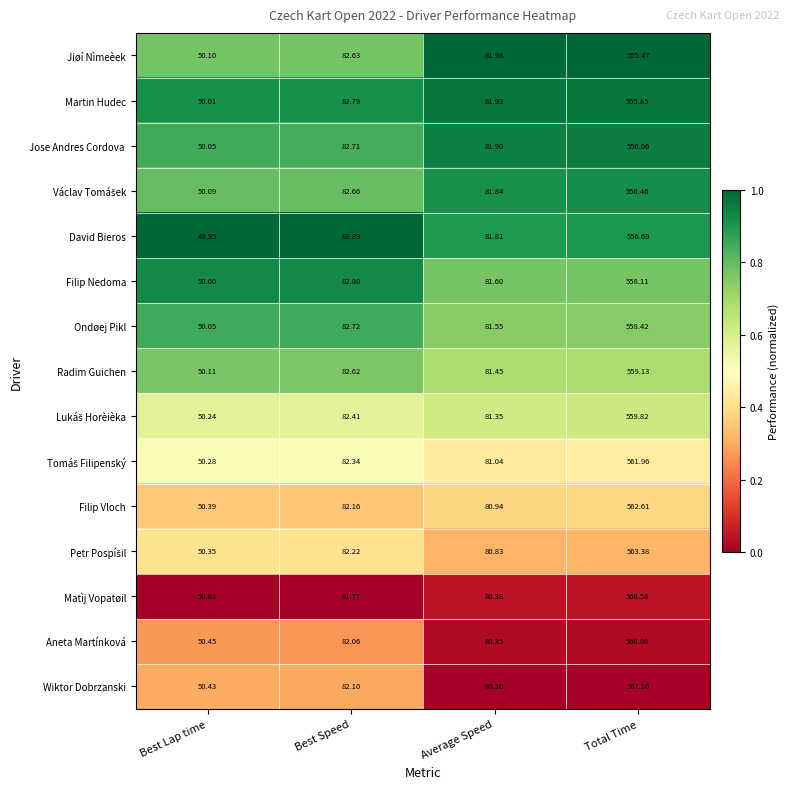

What is the spread (max minus min) of values at Average Speed?

1.7